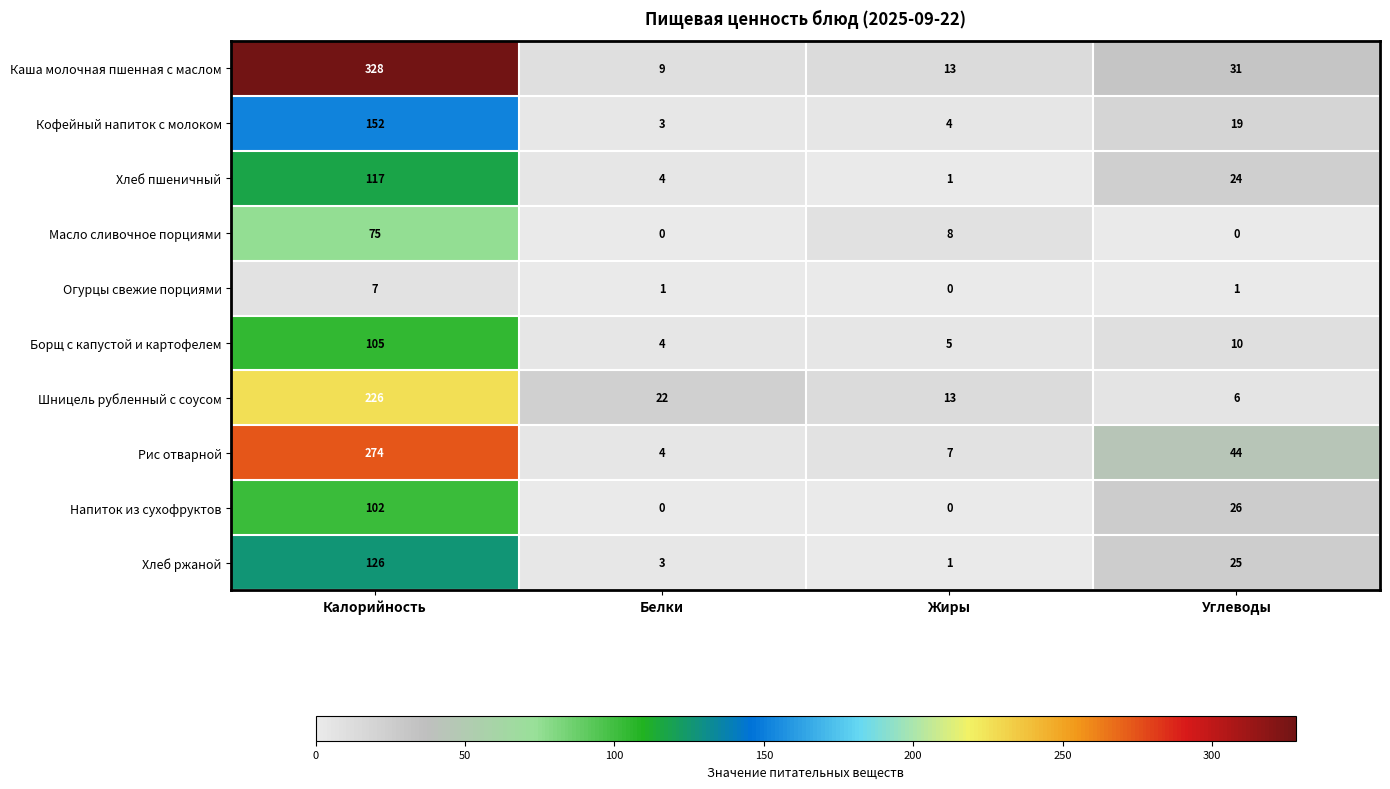

Which series has the widest spread of values?

Каша молочная пшенная с маслом